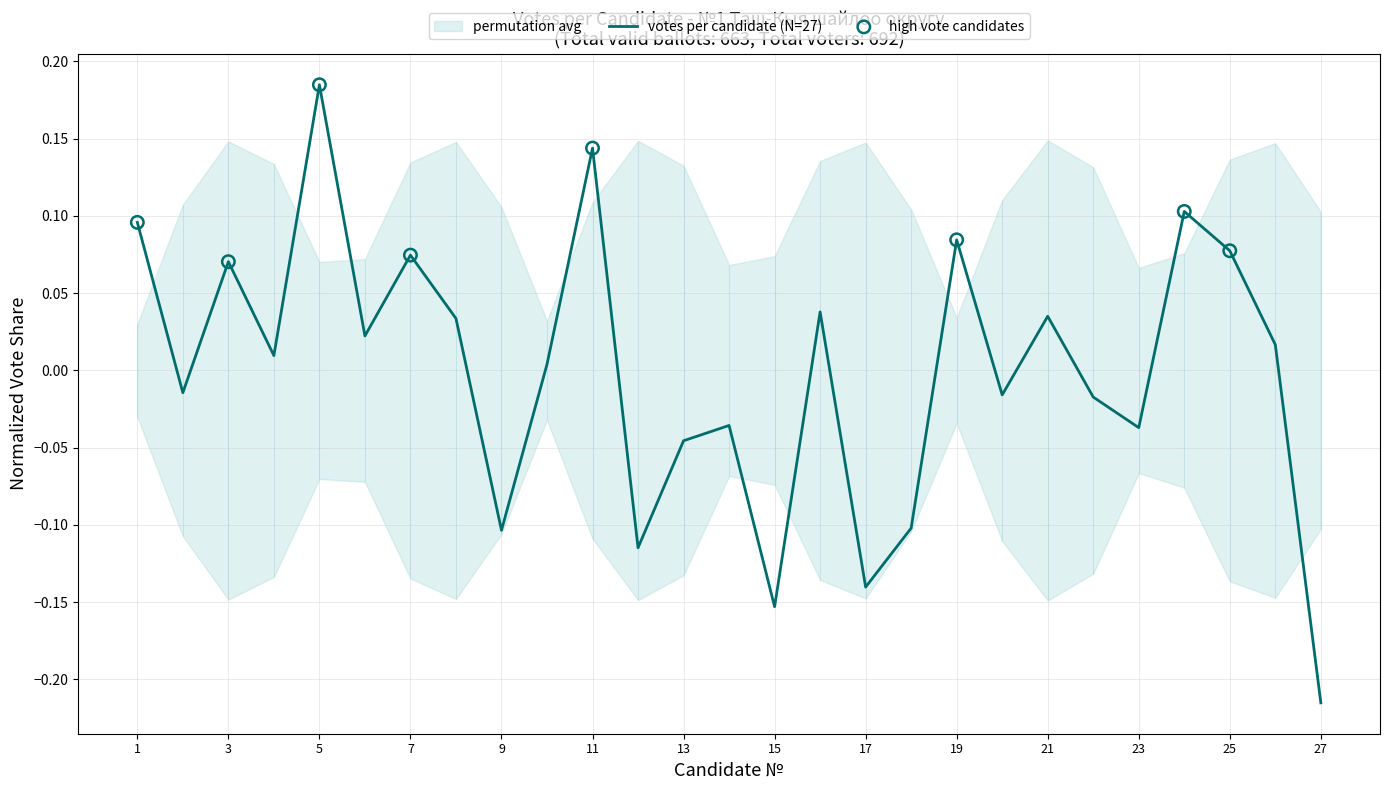

Which has a higher value, 23 or 21?

21